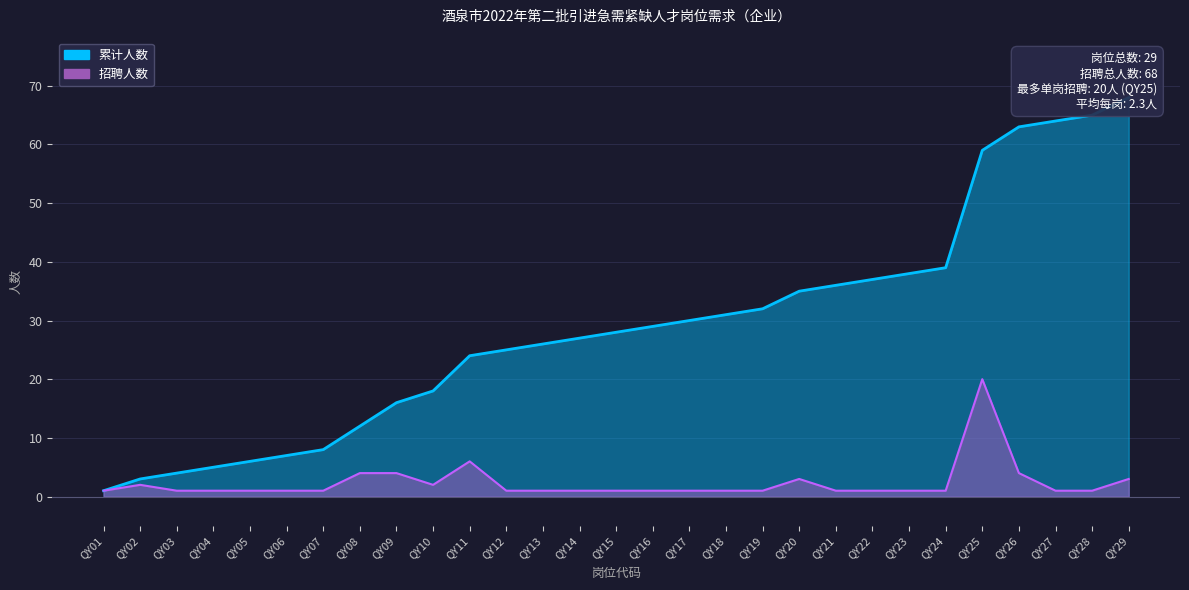

True or false: 累计人数 has a value of 3 at QY04.

False